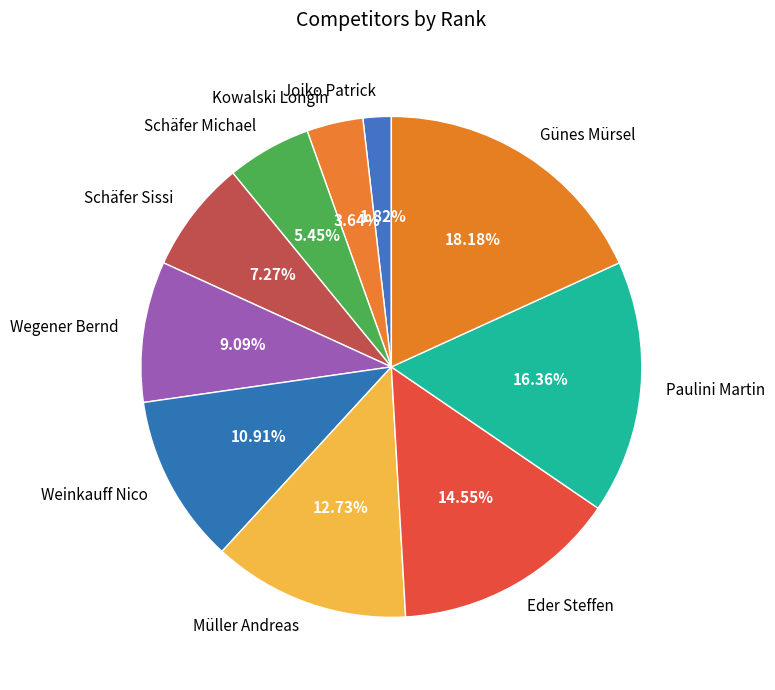

Rank the categories by value from lowest to highest.

Joiko Patrick, Kowalski Longin, Schäfer Michael, Schäfer Sissi, Wegener Bernd, Weinkauff Nico, Müller Andreas, Eder Steffen, Paulini Martin, Günes Mürsel